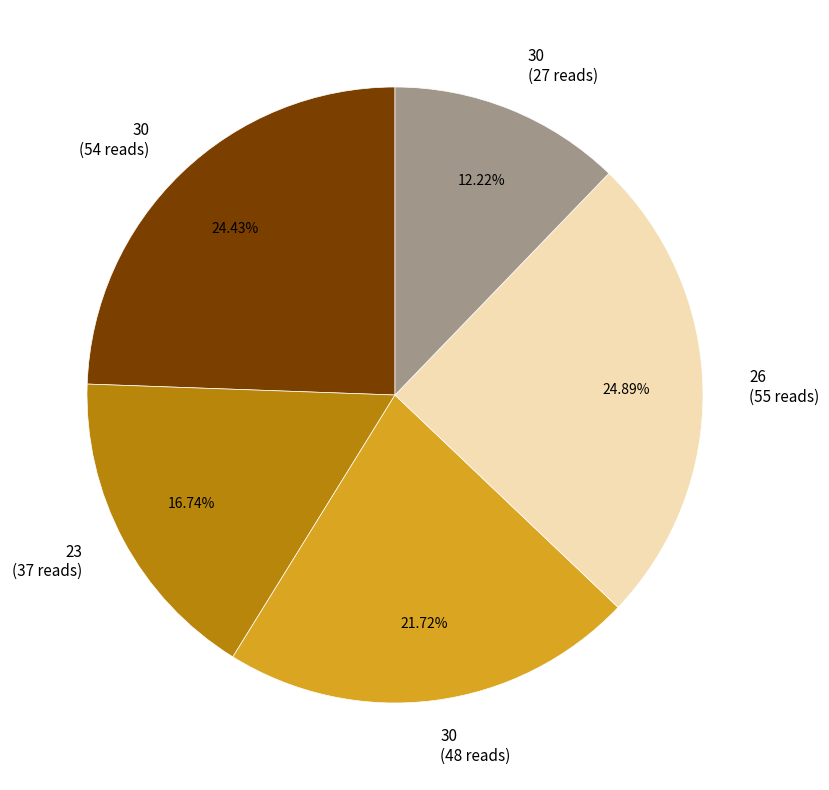

How many slices are in this pie chart?

5